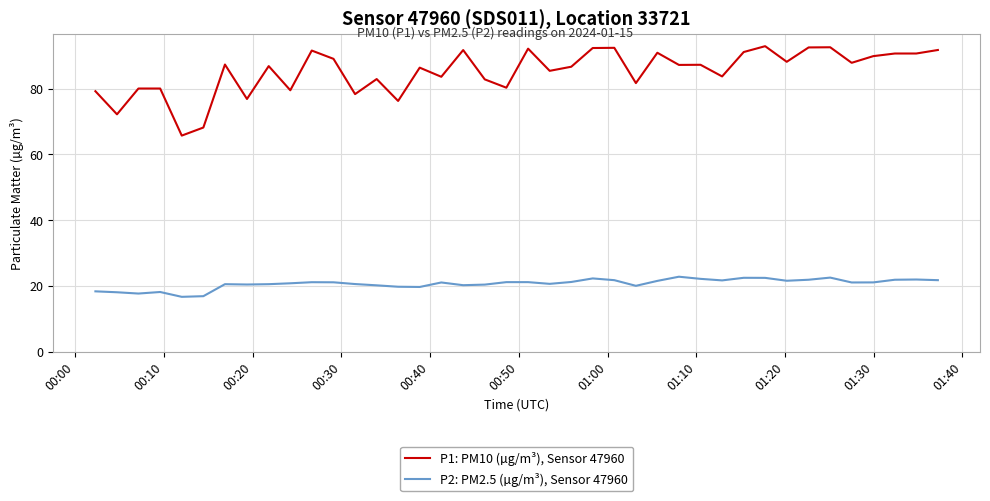

What are all the series names shown in the legend?

P1: PM10 (µg/m³), Sensor 47960, P2: PM2.5 (µg/m³), Sensor 47960